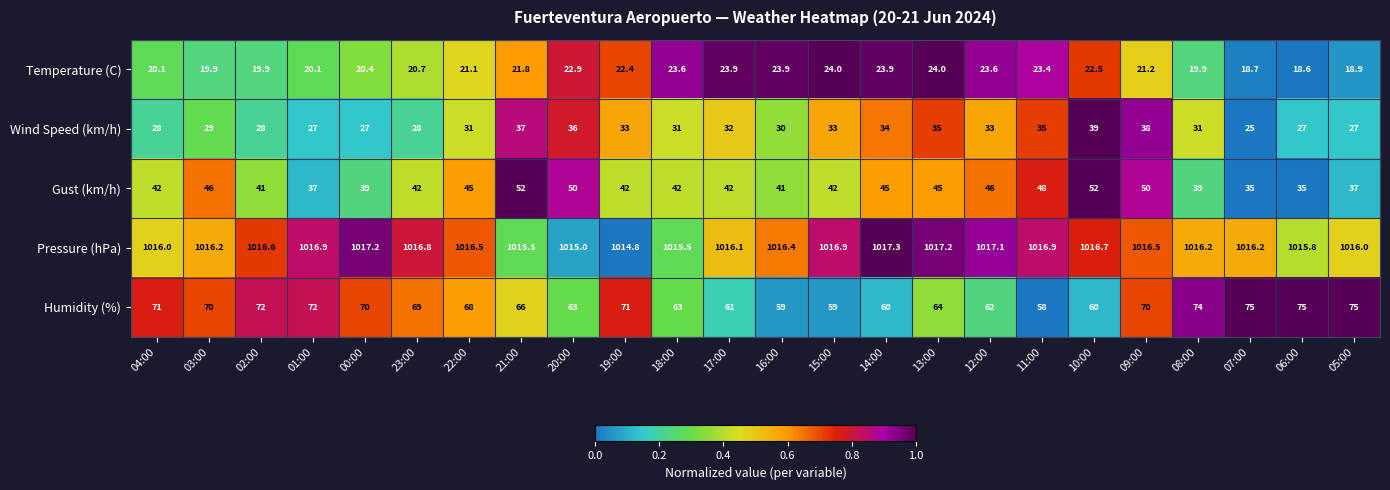

How many data points in Temperature (C) are less than 21?

10